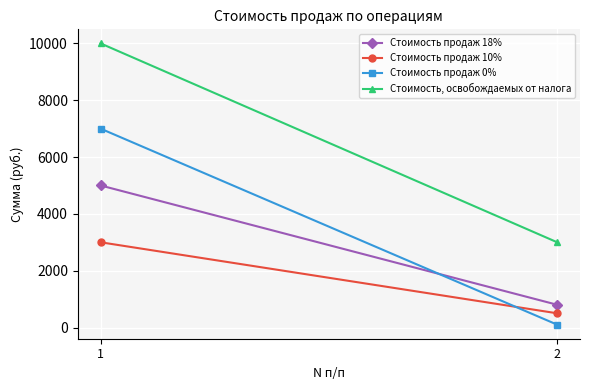

What are all the series names shown in the legend?

Стоимость продаж 18%, Стоимость продаж 10%, Стоимость продаж 0%, Стоимость, освобождаемых от налога